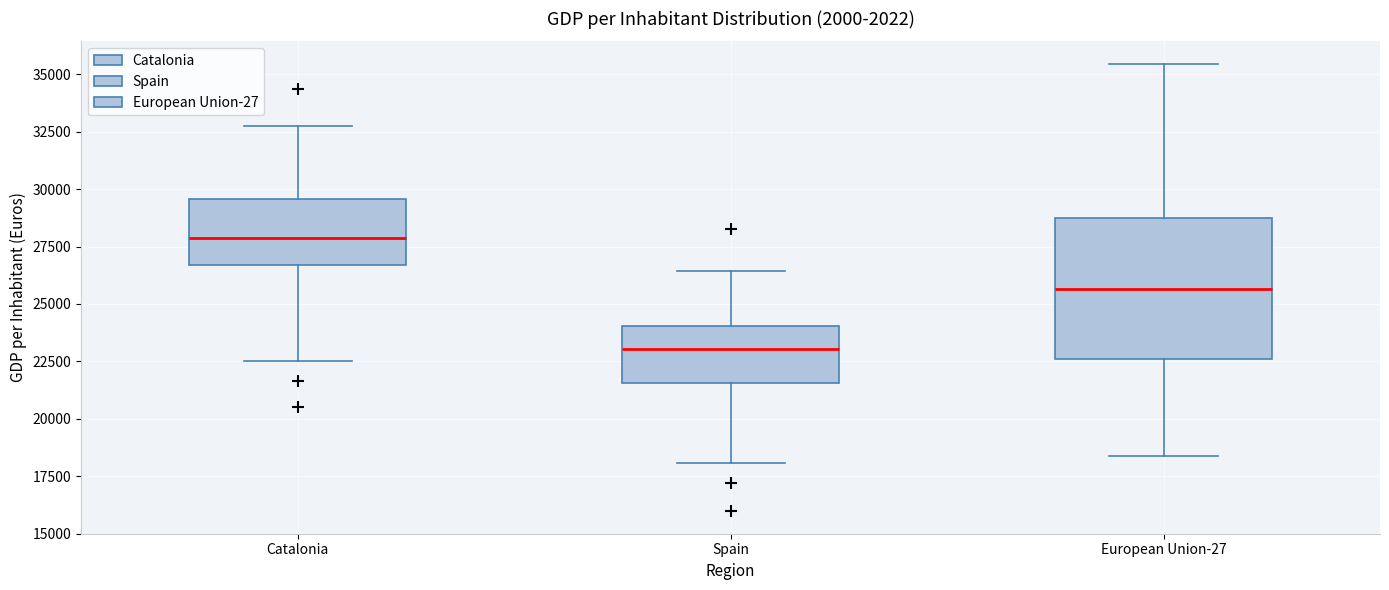

Reading left to right, read every box against the y-axis: the position of its median line, the range the box covers, and the ends of its whiskers. The values are not printed on the chart, so give them approximately, as read against the axis.

Catalonia: median 28000, box 26500 to 29500, whiskers 22500 to 32500
Spain: median 23000, box 21500 to 24000, whiskers 18000 to 26500
European Union-27: median 25500, box 22500 to 29000, whiskers 18500 to 35500